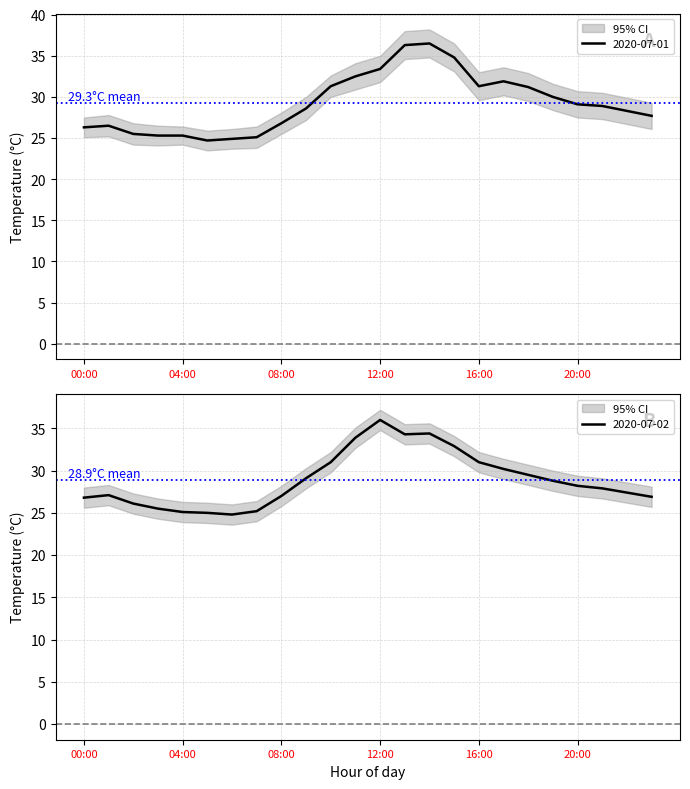

Where is 2020-07-01 nearest to the value 30?

19:00